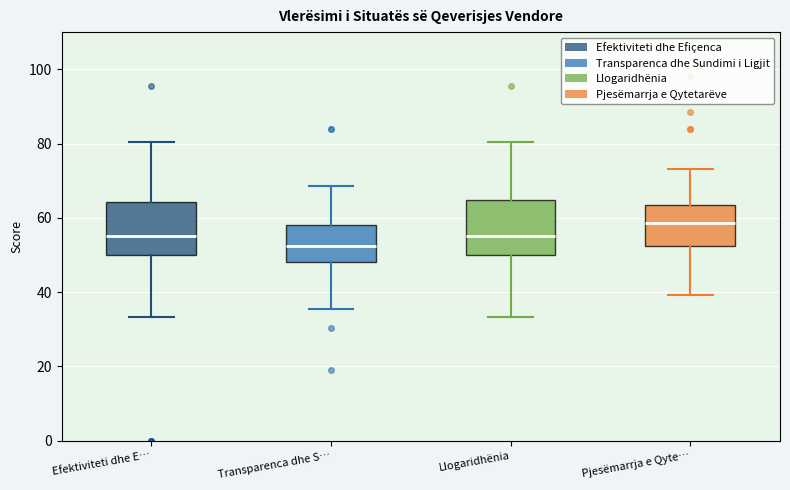

Reading left to right, read every box against the y-axis: the position of its median line, the range the box covers, and the ends of its whiskers. The values are not printed on the chart, so give them approximately, as read against the axis.

Efektiviteti dhe E…: median 56, box 50 to 64, whiskers 34 to 80
Transparenca dhe S…: median 52, box 48 to 58, whiskers 36 to 68
Llogaridhënia: median 56, box 50 to 64, whiskers 34 to 80
Pjesëmarrja e Qyte…: median 58, box 52 to 64, whiskers 40 to 74